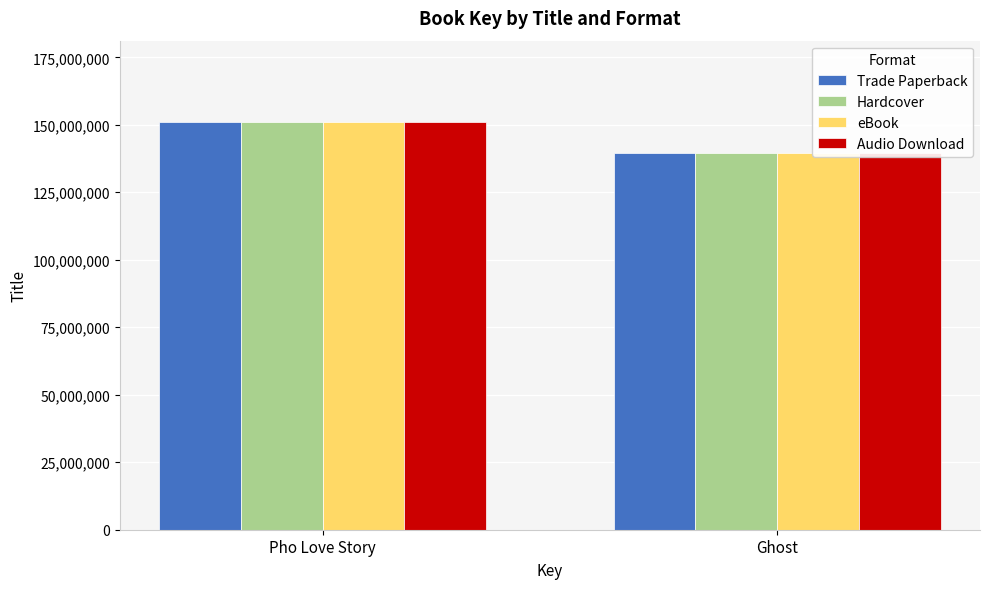

The value of Hardcover at Pho Love Story is 259839853. True or false?

False